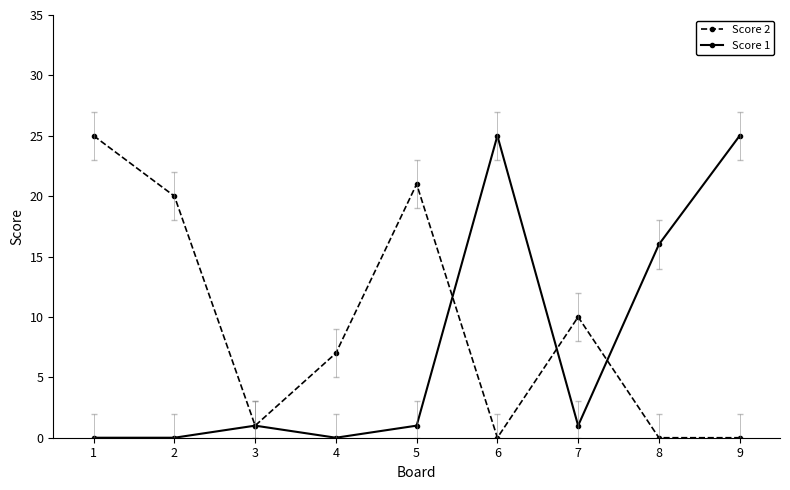

Where is Score 2 nearest to the value 12?

7